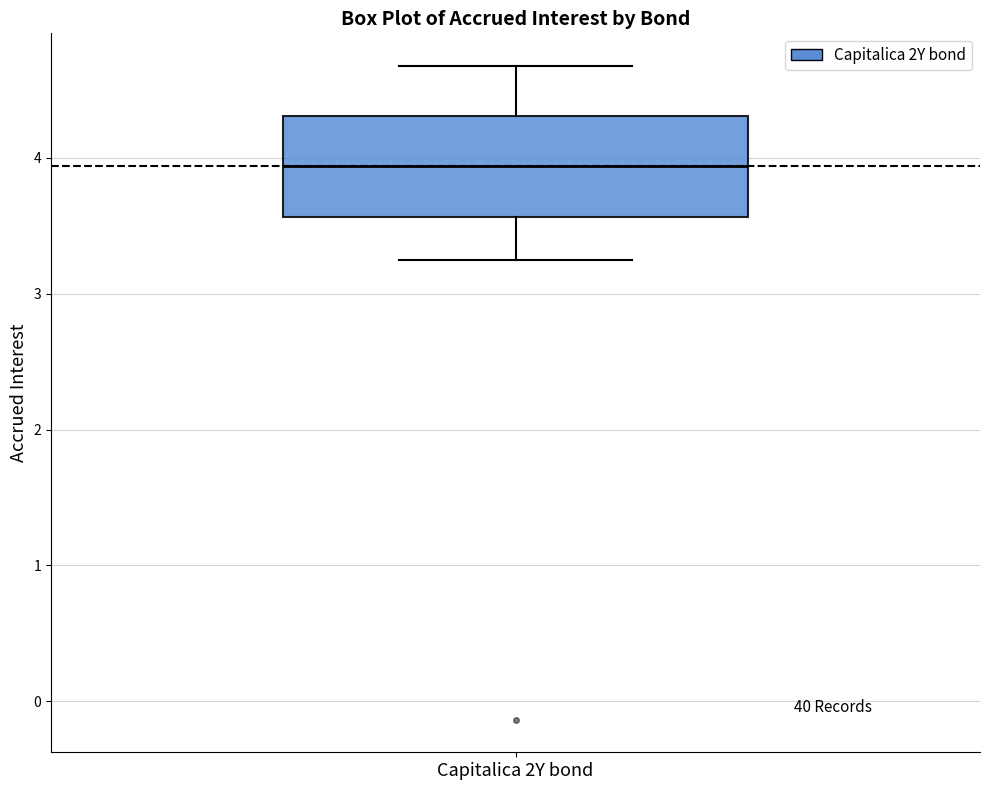

Where is the upper edge of the box for Capitalica 2Y bond on the y-axis? The values are not printed on the chart, so give them approximately, as read against the axis.

4.3